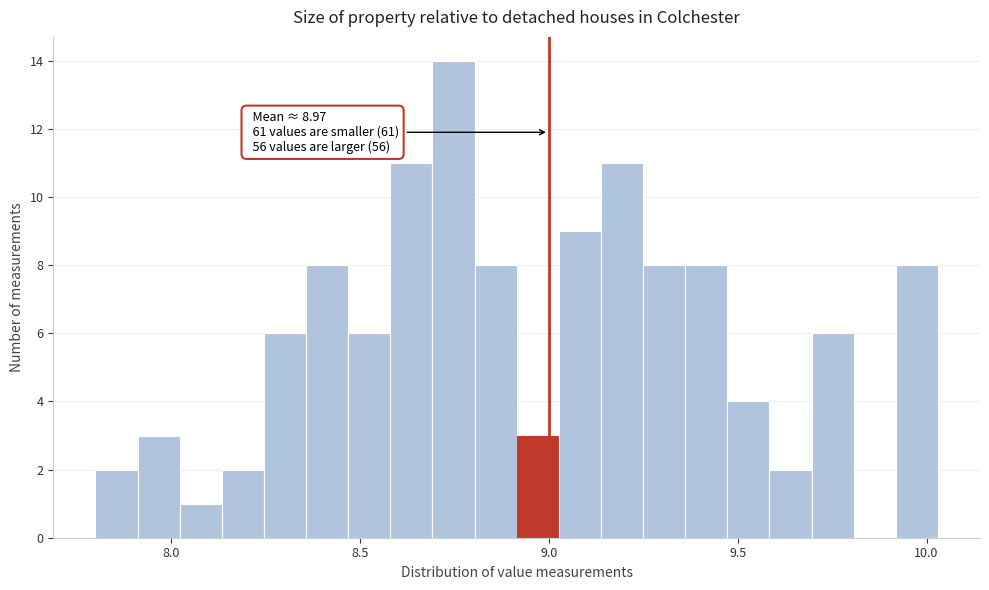

Around what value on the x-axis is the tallest bar? Give the approximate position of its centre, as read against the axis.

8.75